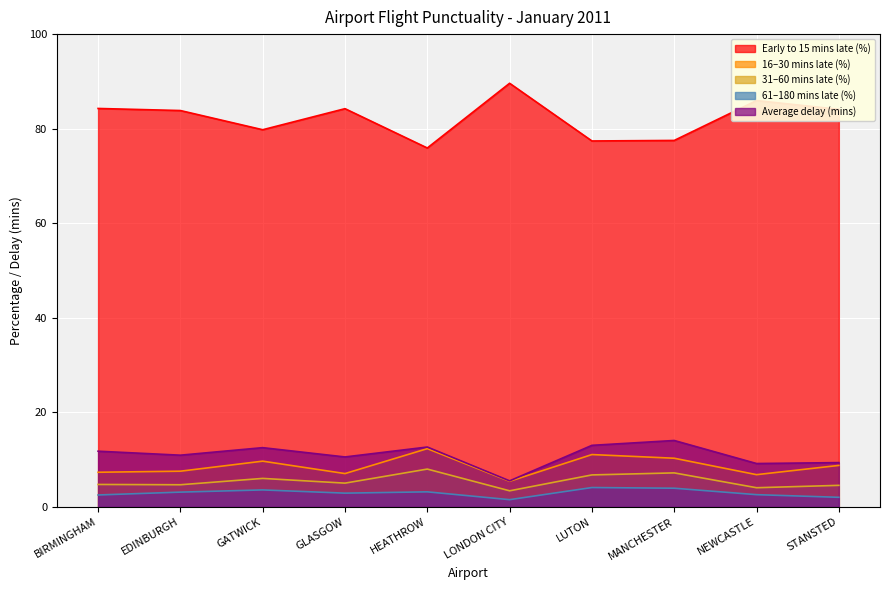

Which category has the lowest value in the flts_16_to_30_mins_late_percent series?

LONDON CITY